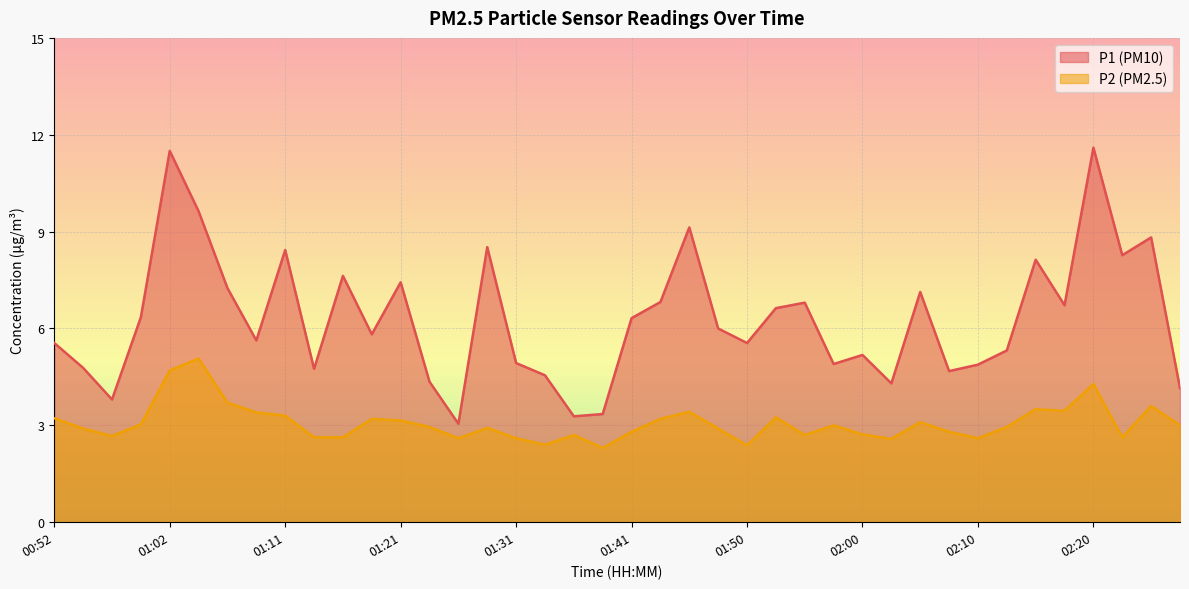

What is the spread (max minus min) of values at 00:54?

1.9